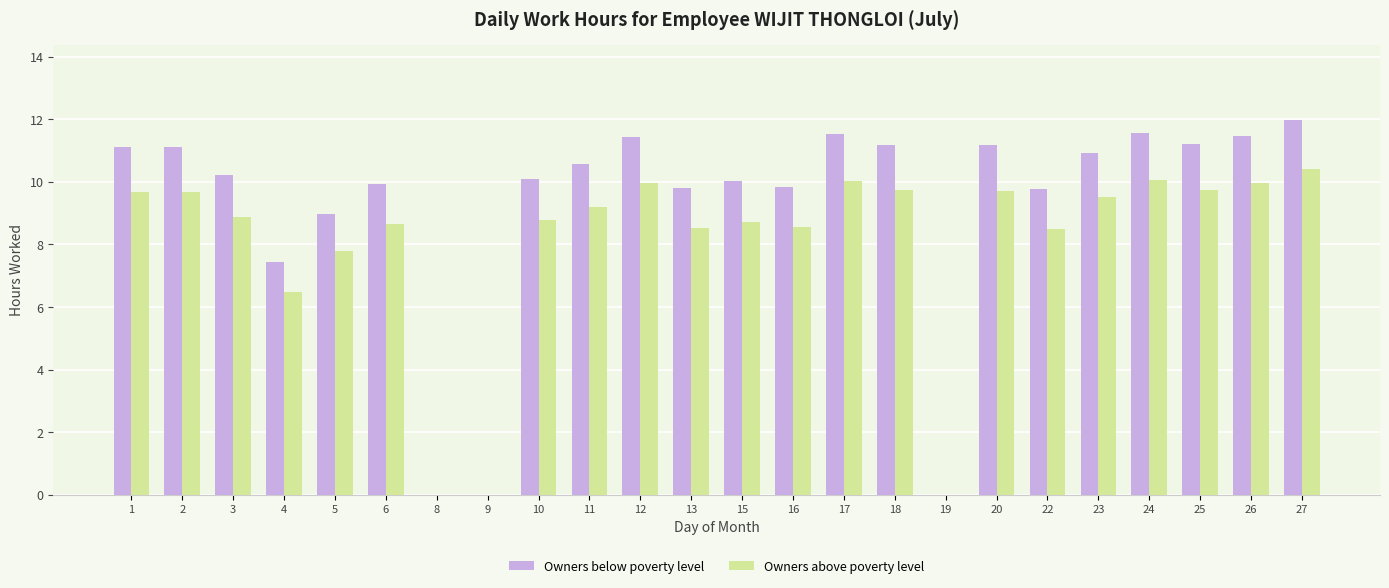

At which category is the sum across all series the highest?

27